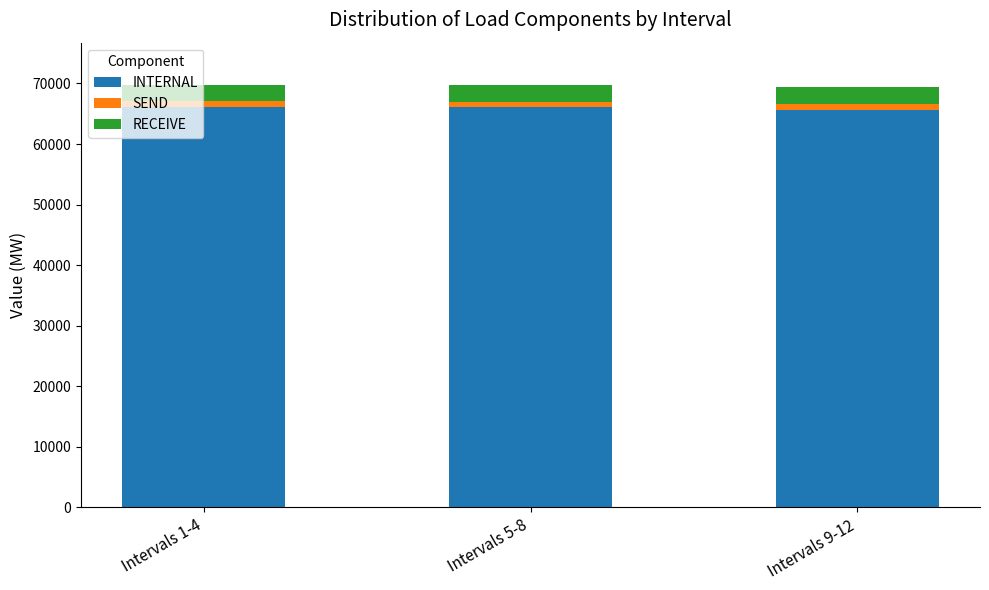

What is the highest value of the INTERNAL series?

66132.0